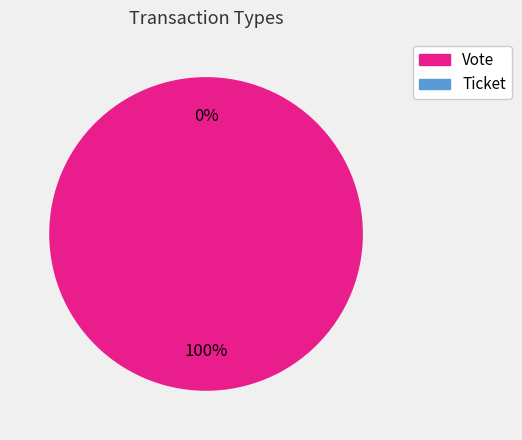

The Ticket slice represents 11% of the pie. True or false?

False